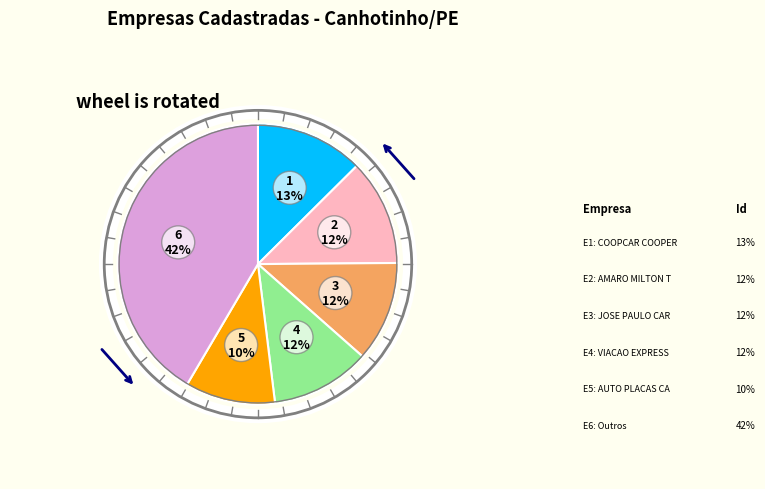

To the nearest percent, what is the average slice percentage?

17%